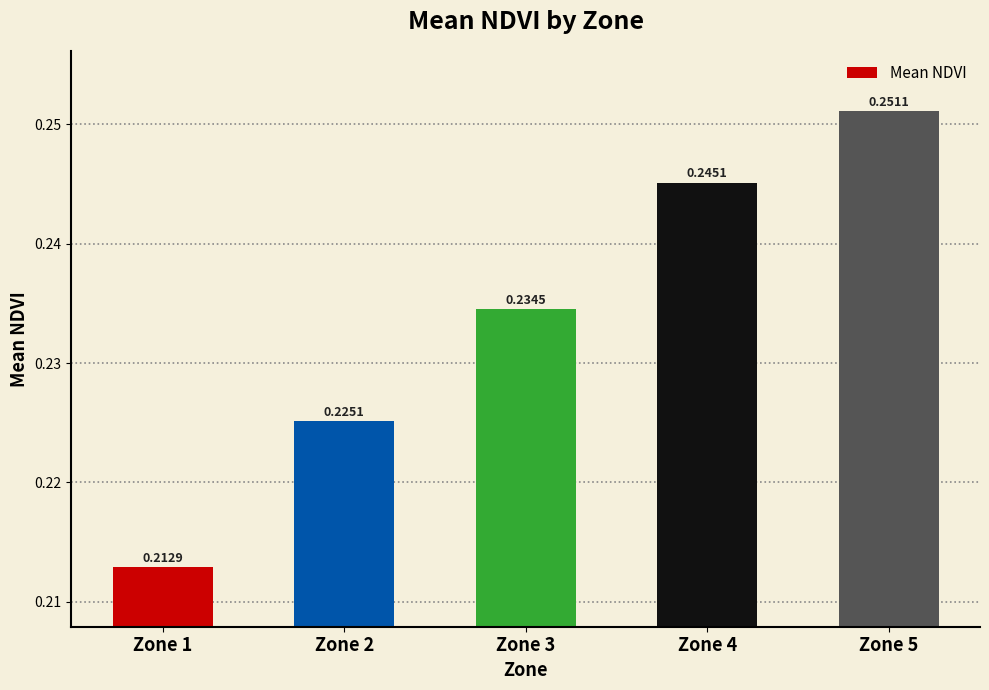

List the labels in order of value, largest first.

Zone 5, Zone 4, Zone 3, Zone 2, Zone 1